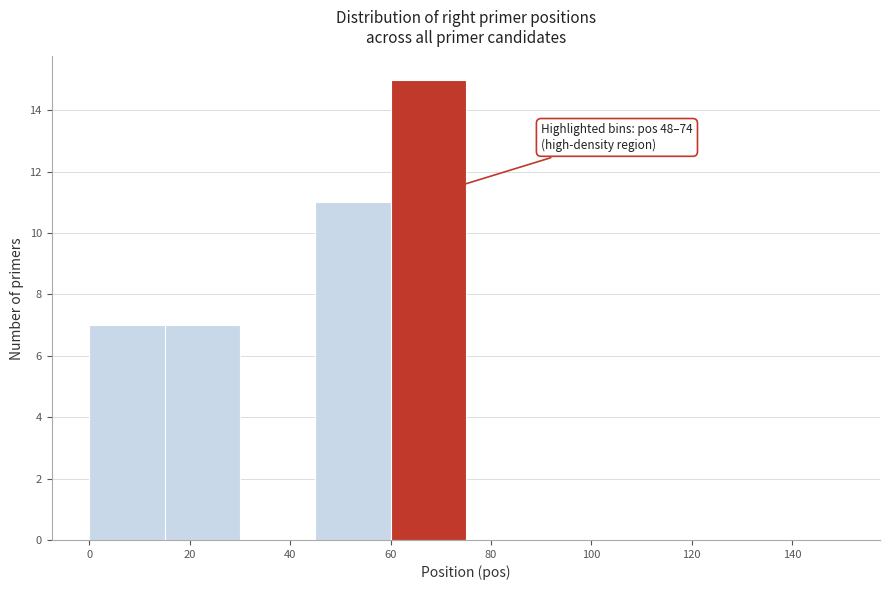

Which range on the x-axis has the tallest bar?

60 to 75